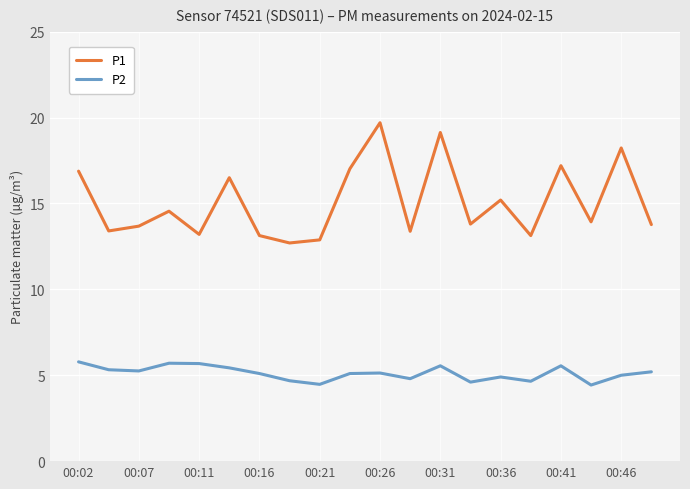

True or false: P2 and P1 intersect in this chart.

False